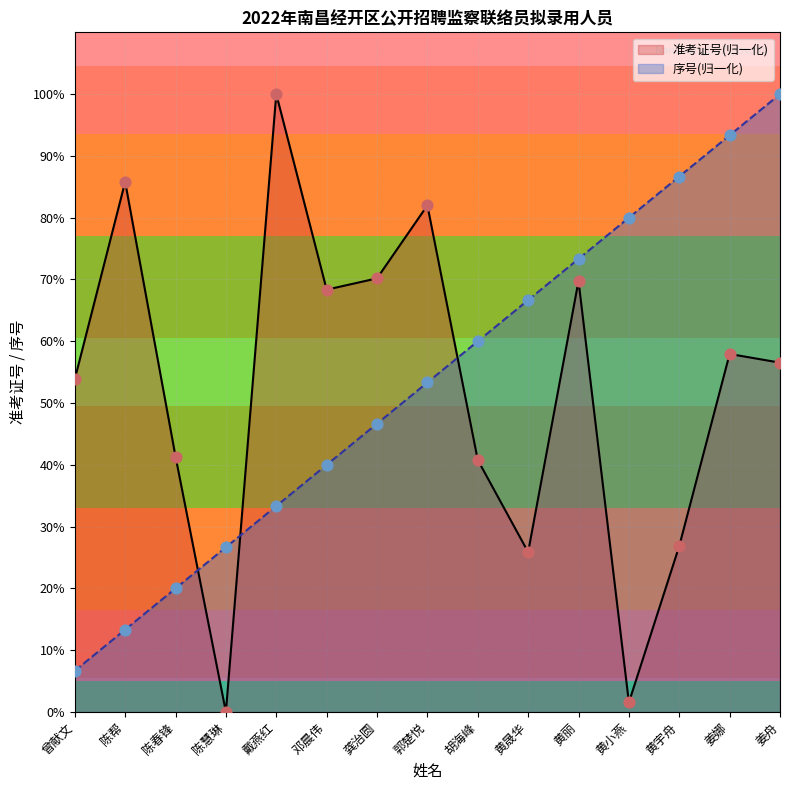

Which series reaches the minimum Y coordinate?

准考证号(归一化)